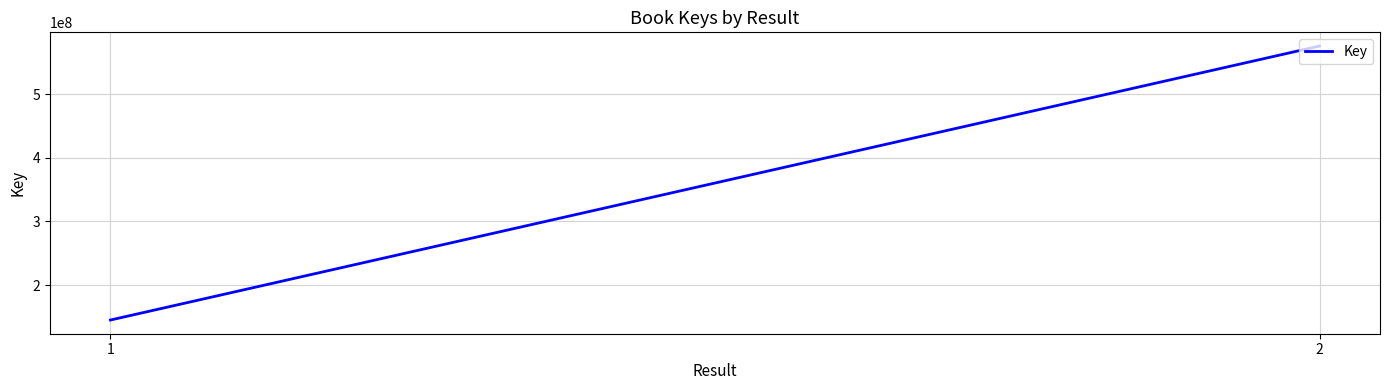

What is the ratio of the value at 1 to the value at 2?

0.3